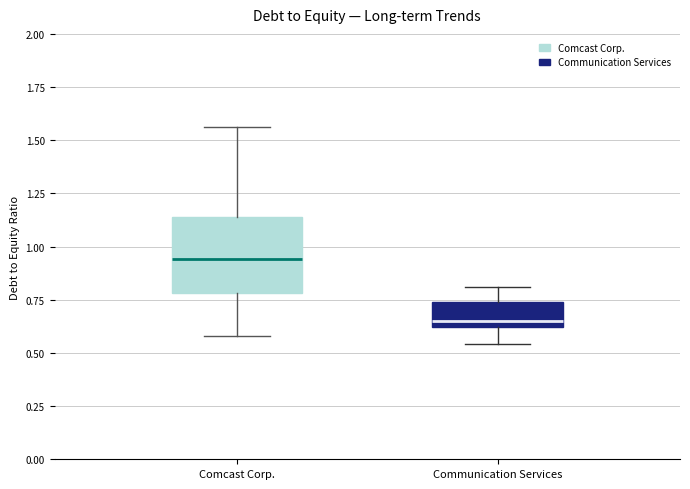

Which box is the tallest, from its lower edge to its upper edge?

Comcast Corp.